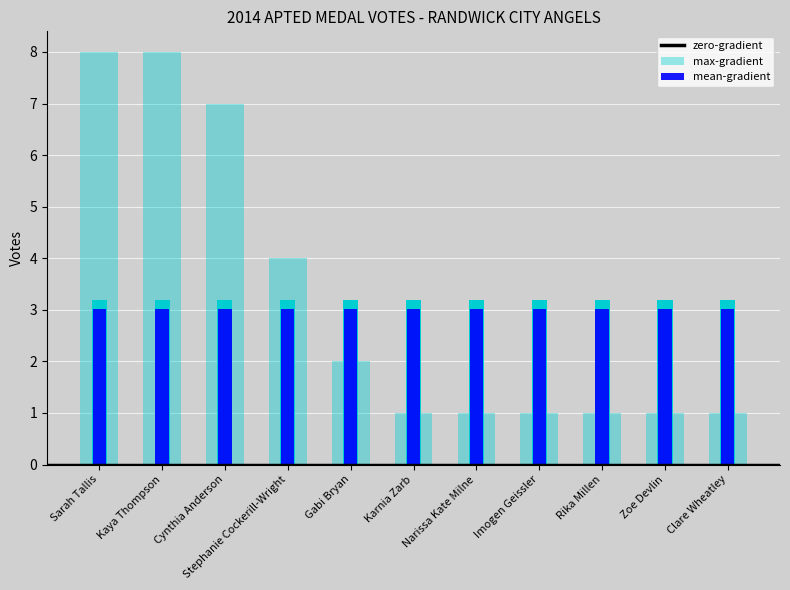

Count the number of values greater than 1.

5